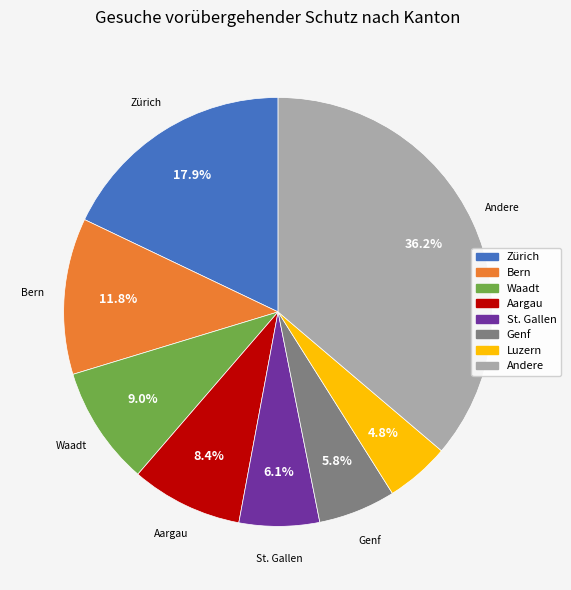

Is there any slice that represents more than half of the pie?

No